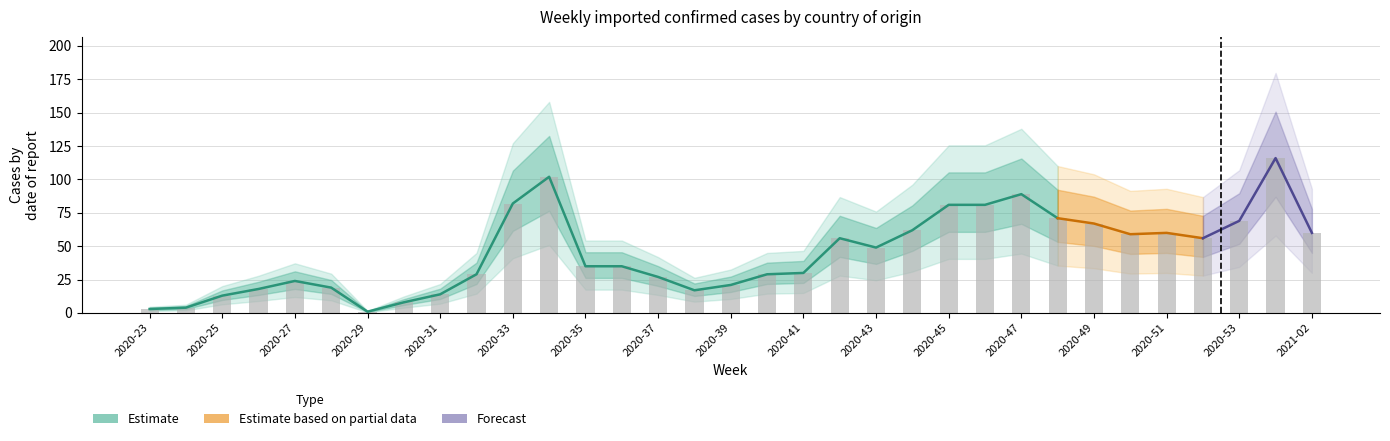

What is the difference between the highest and lowest values at 2020-42?

56